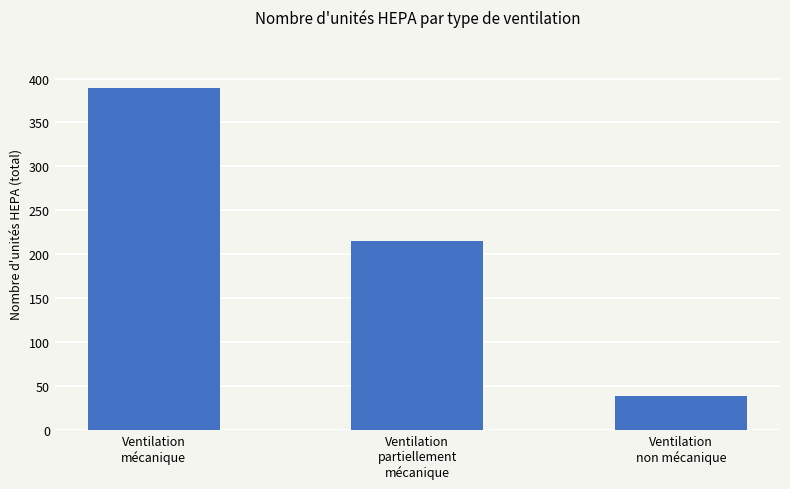

List the labels in order of value, largest first.

Ventilation
mécanique, Ventilation
partiellement
mécanique, Ventilation
non mécanique